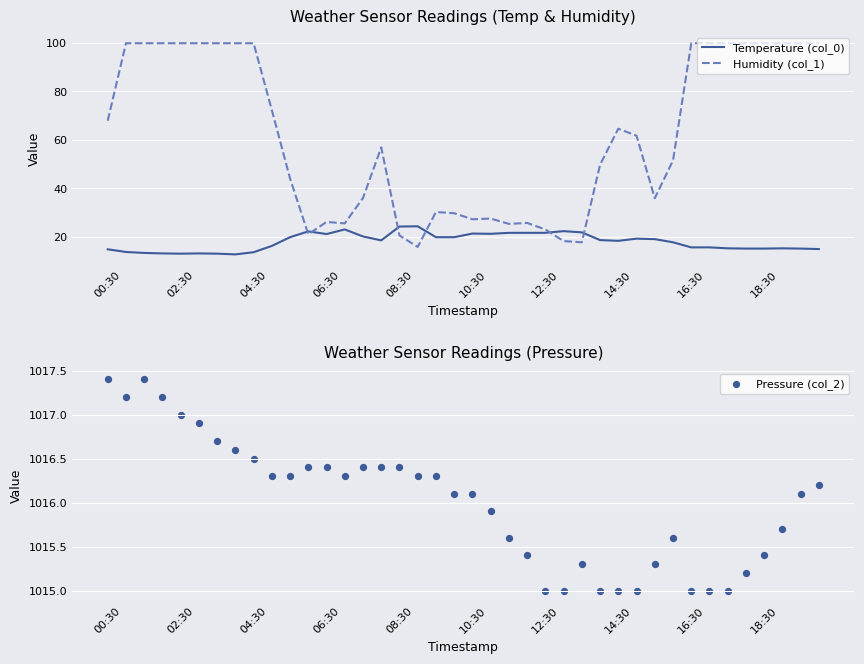

At which category is the sum across all series the highest?

38